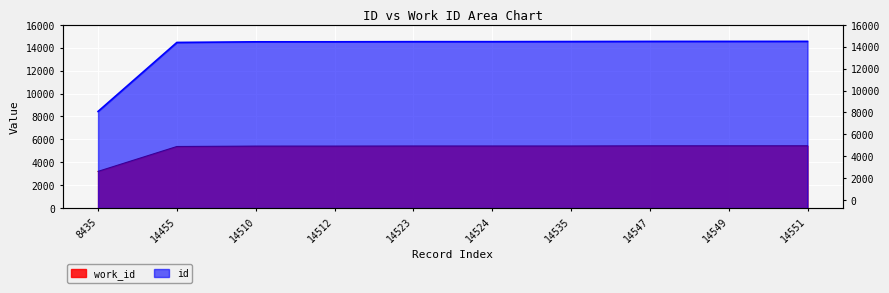

How many series are shown in this chart?

2